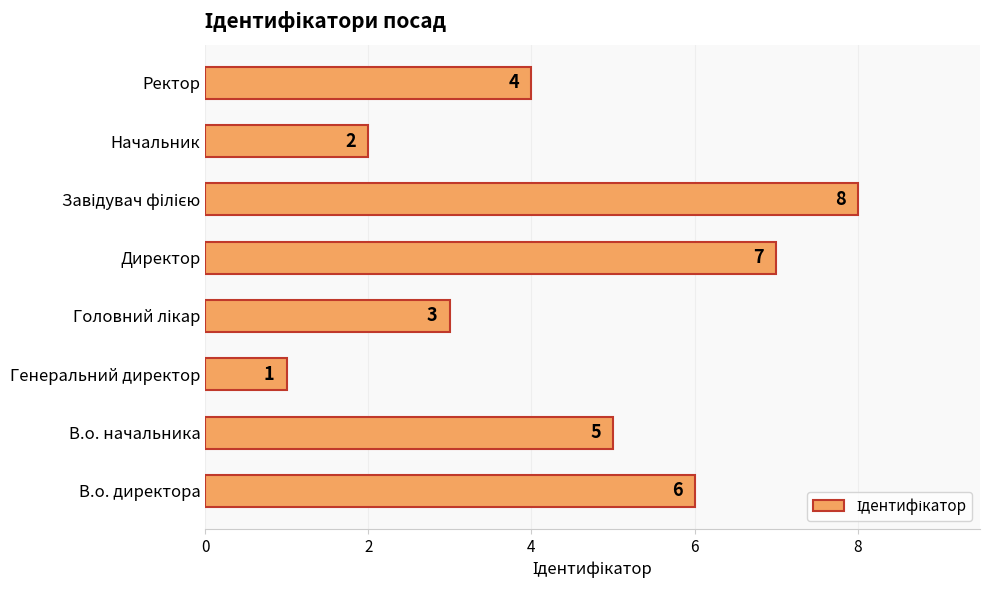

The chart shows a value of 6 at Ректор. True or false?

False